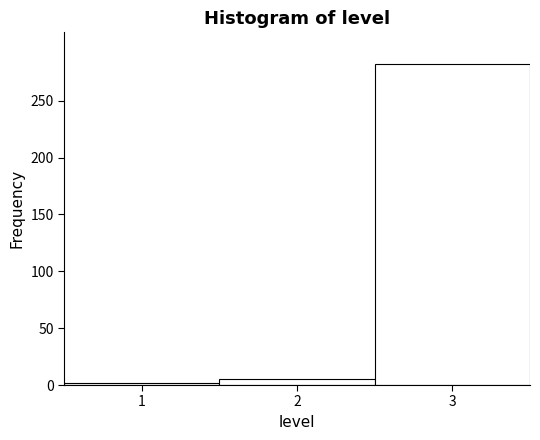

What is the height of the bar covering 1.5 to 2.5 on the x-axis? The values are not printed on the chart, so give them approximately, as read against the axis.

5